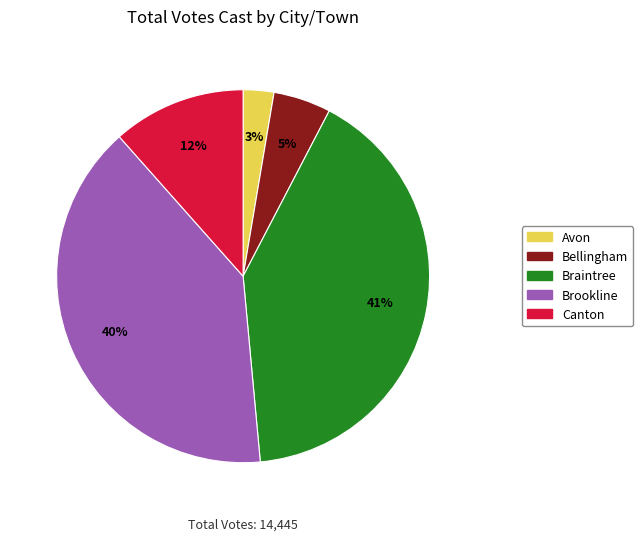

Rank the categories by value from lowest to highest.

Avon, Bellingham, Canton, Brookline, Braintree